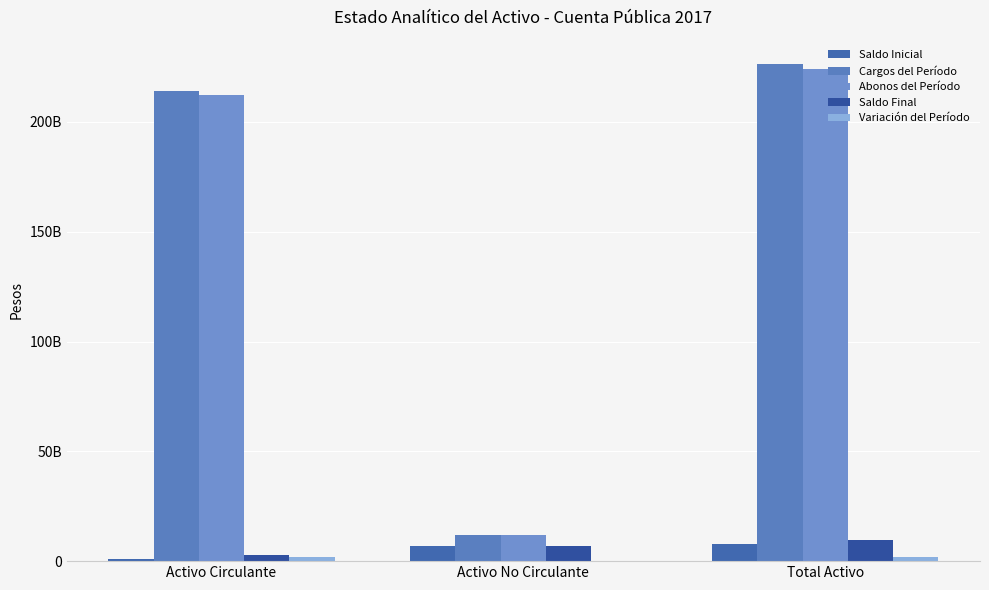

Are the bars grouped side by side (vs. stacked)?

Yes